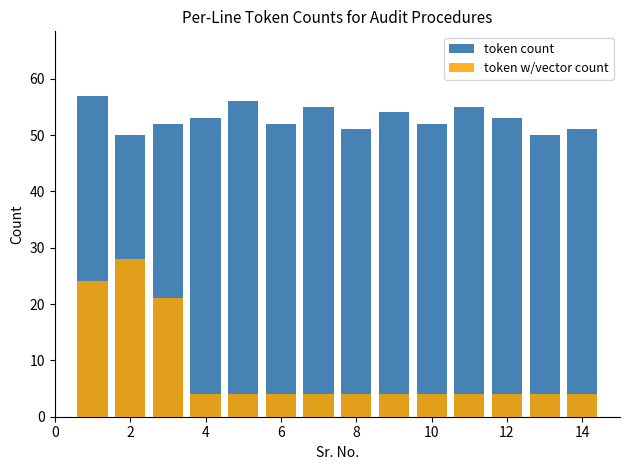

What is the lowest value of the token count series?

50